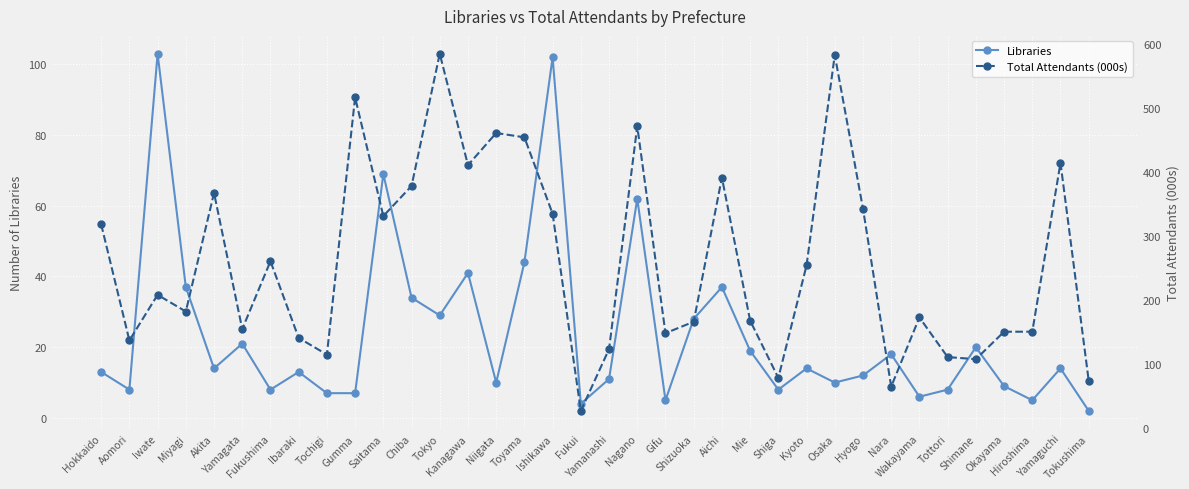

In Libraries, how many points are higher than both neighbors (excluding endpoints)?

12